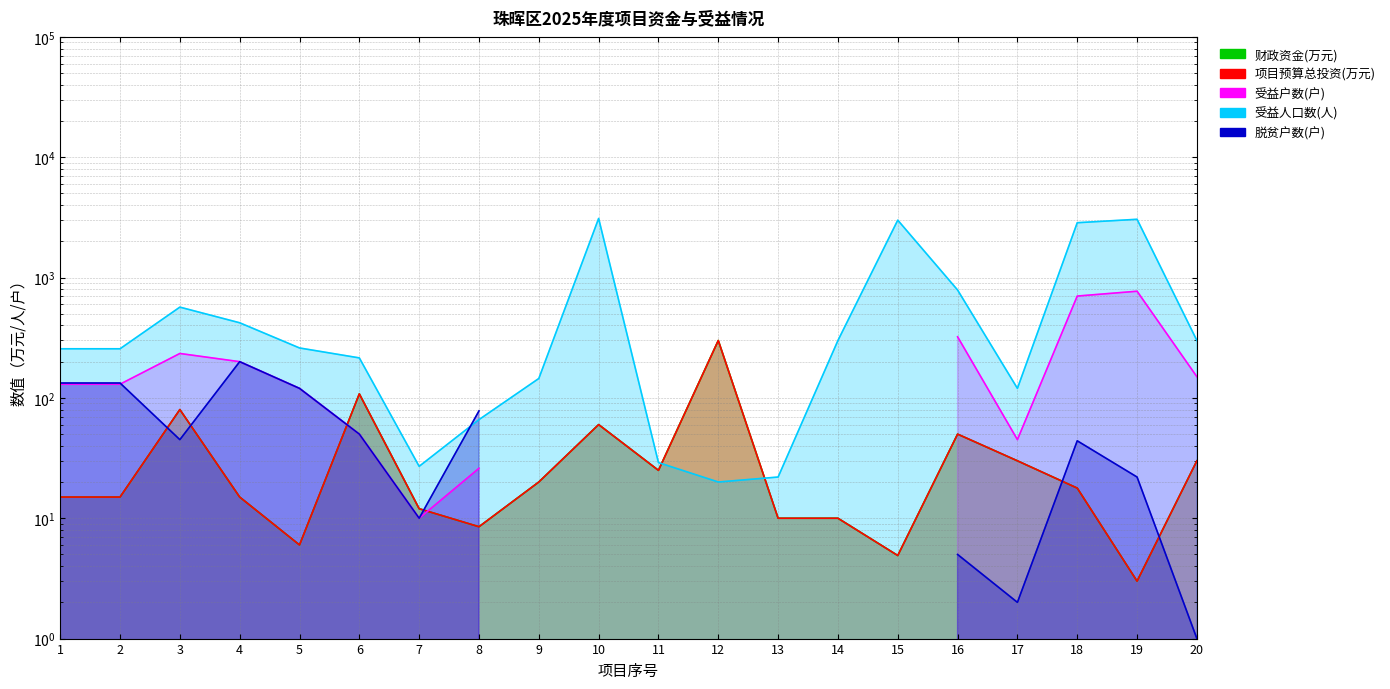

True or false: 项目预算总投资(万元) and 受益人口数(人) intersect in this chart.

True